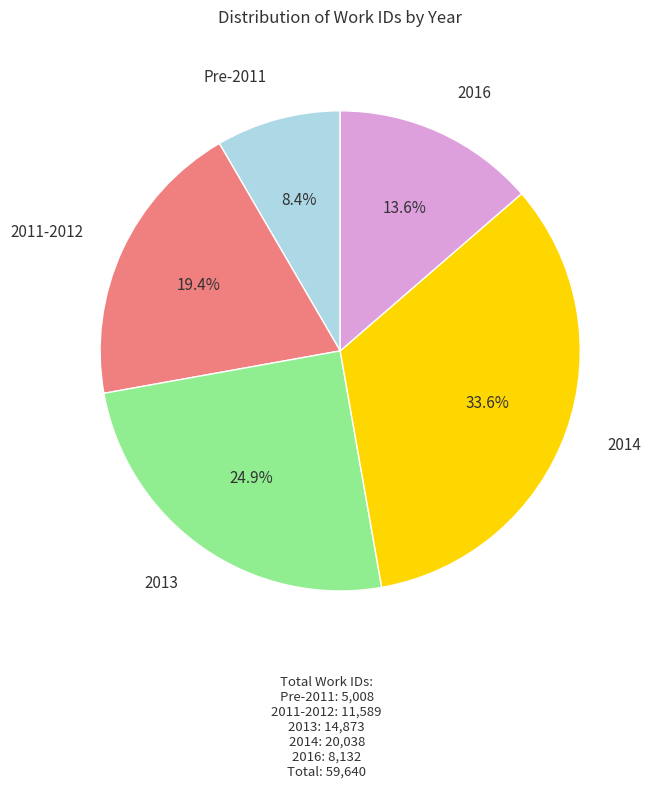

Which slice is the largest?

2014